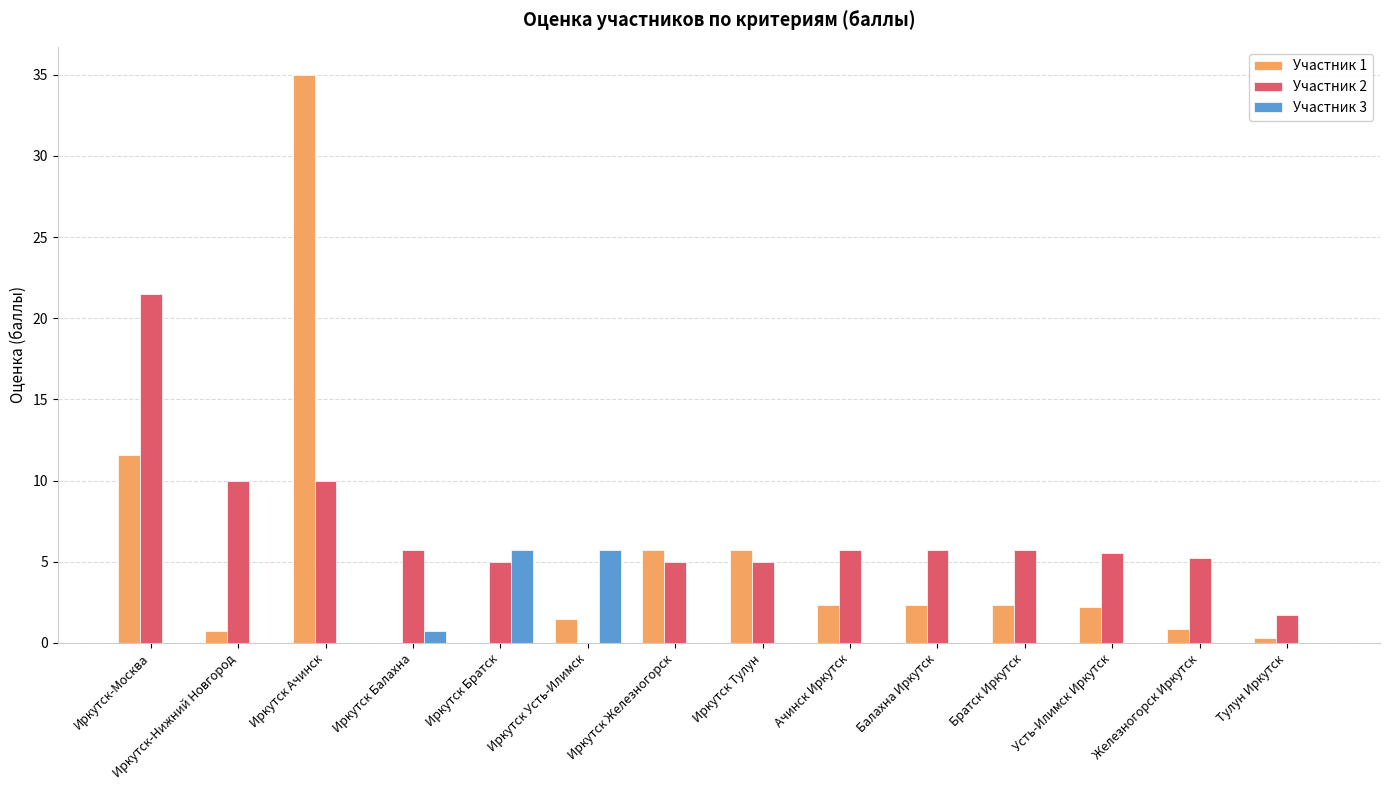

At which label does Участник 1 reach its peak?

Иркутск Ачинск